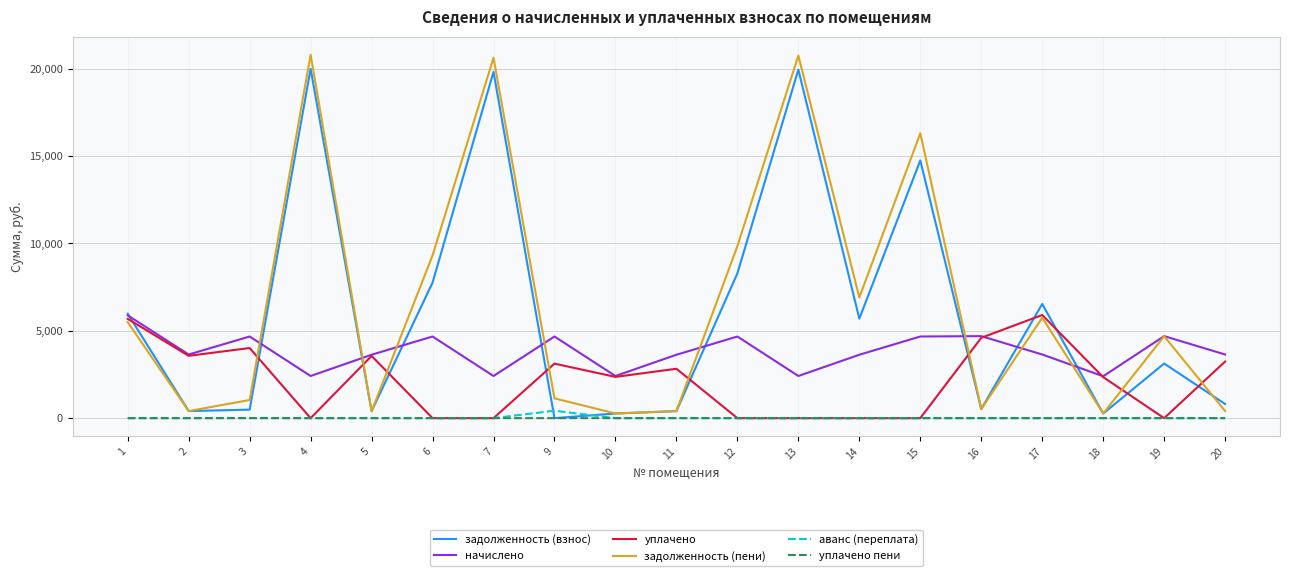

Count the number of data series in this chart.

6